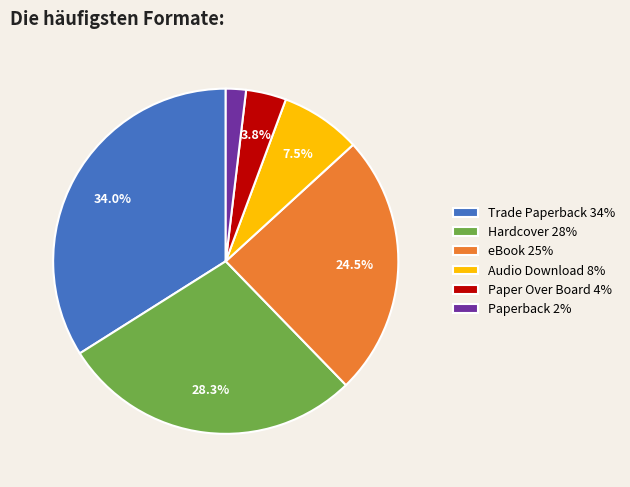

Which slice is the largest?

Trade Paperback 34%